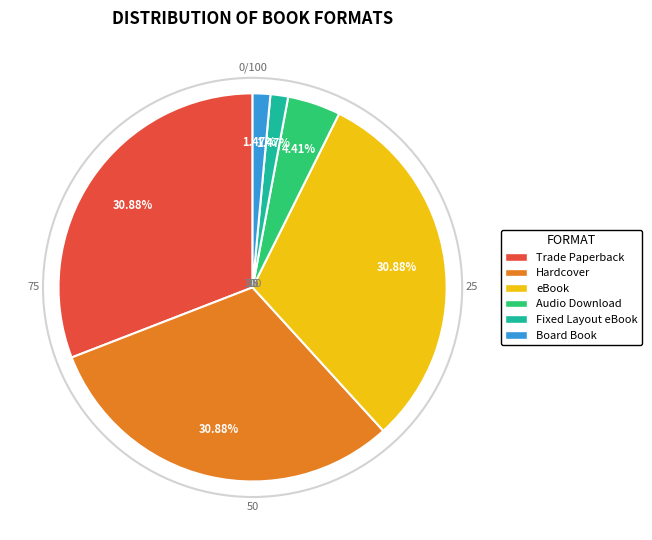

Count the number of slices in the pie.

6